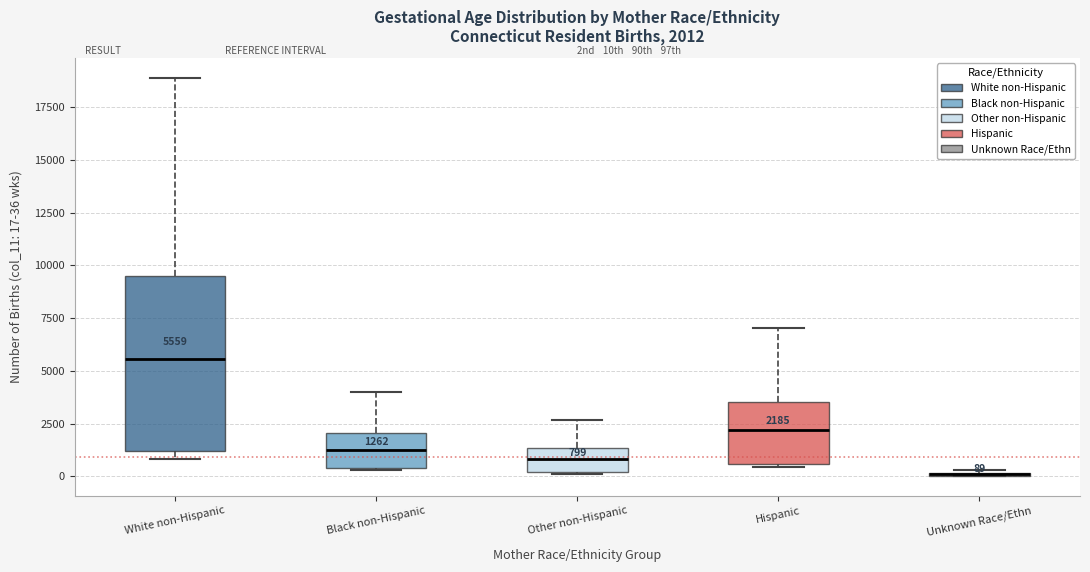

Comparing the boxes themselves (not the whiskers), which one is the tallest?

White non-Hispanic